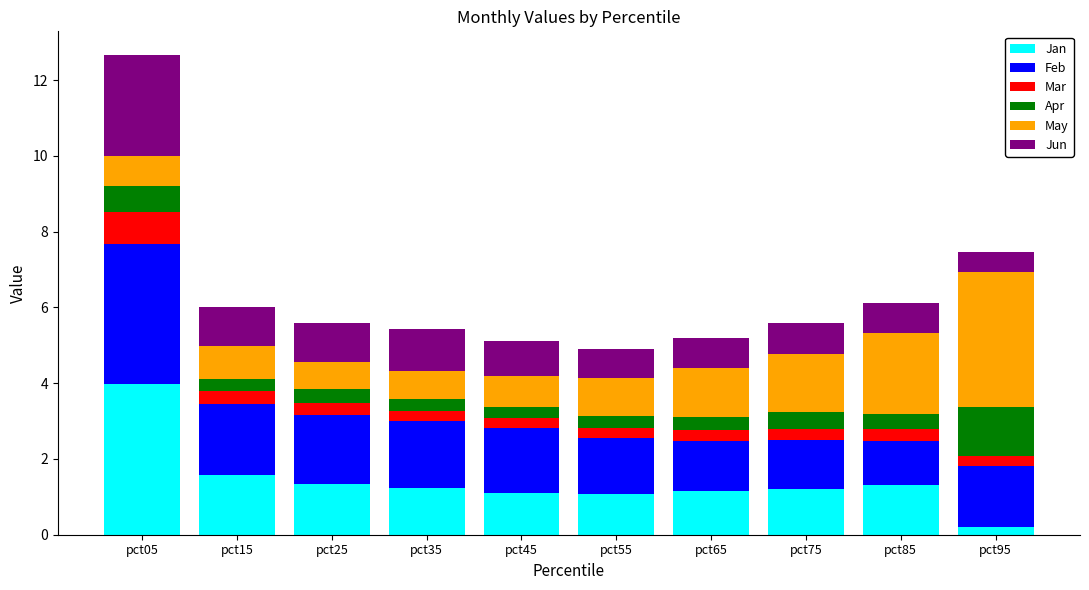

At which category is the sum across all series the highest?

pct05